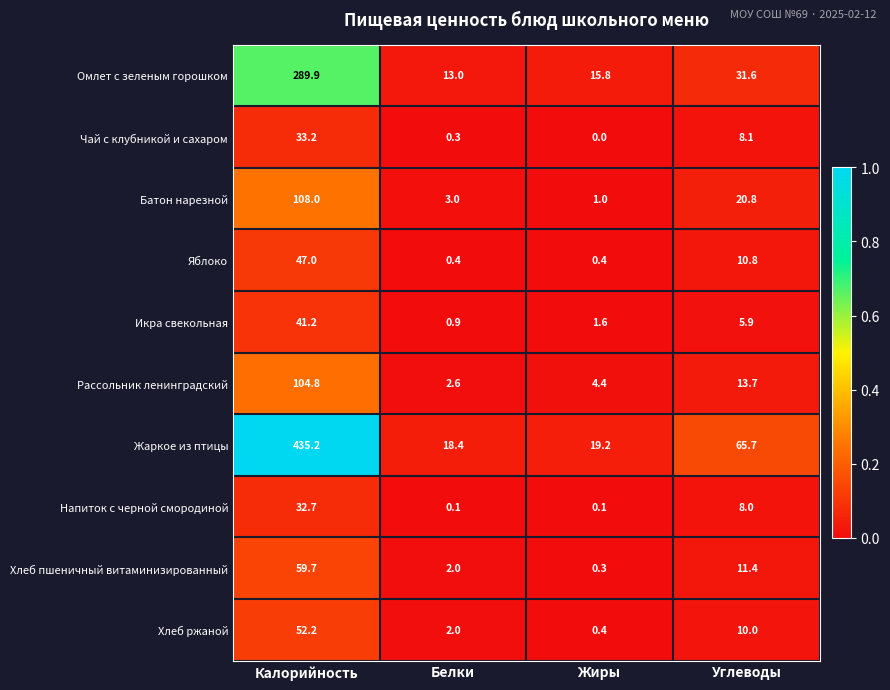

At which label does Напиток с черной смородиной reach its peak?

Калорийность